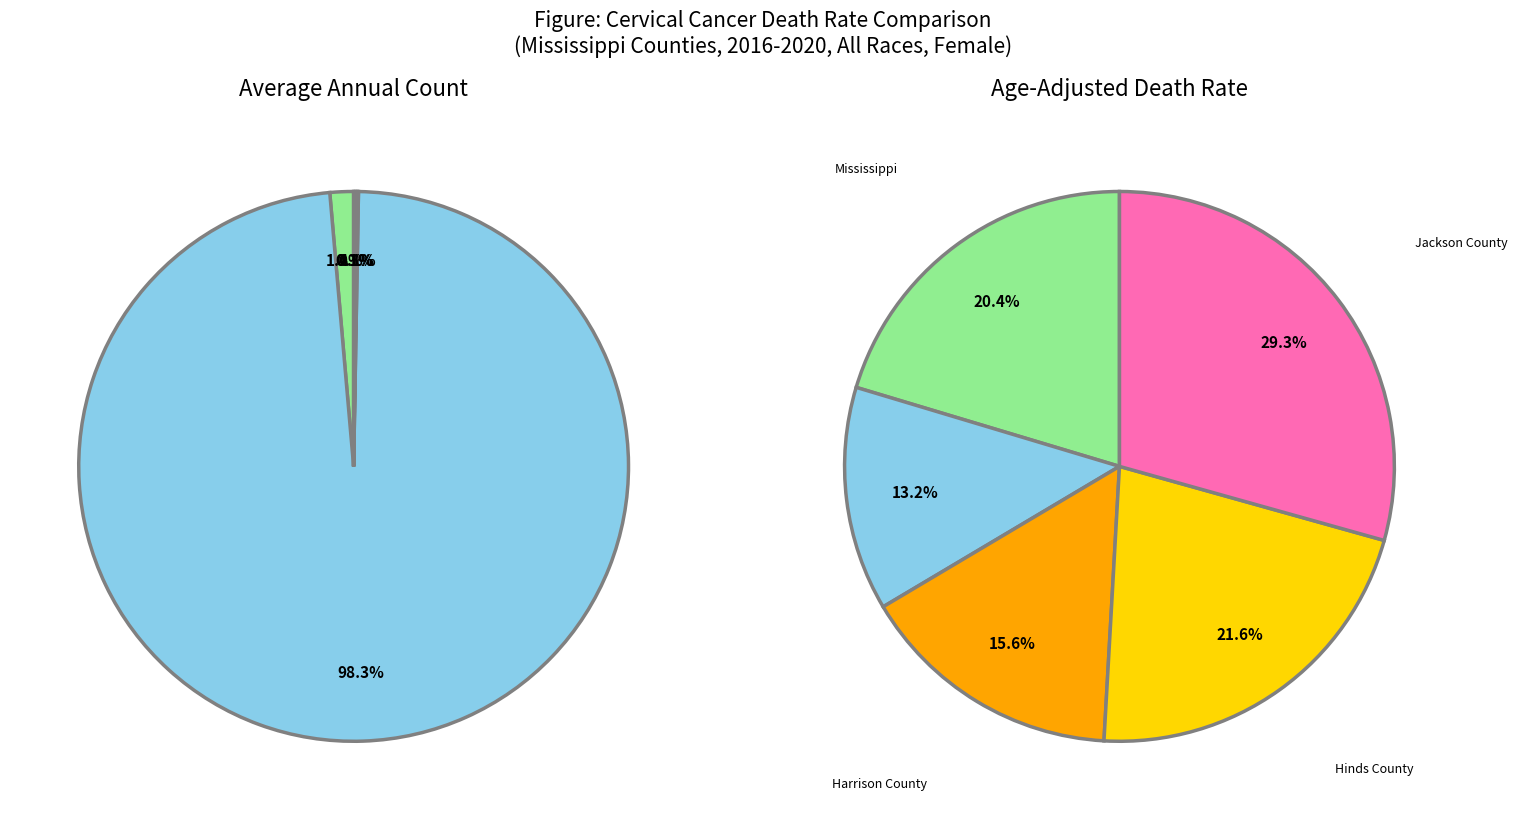

True or false: Harrison County accounts for 0% of the total.

True